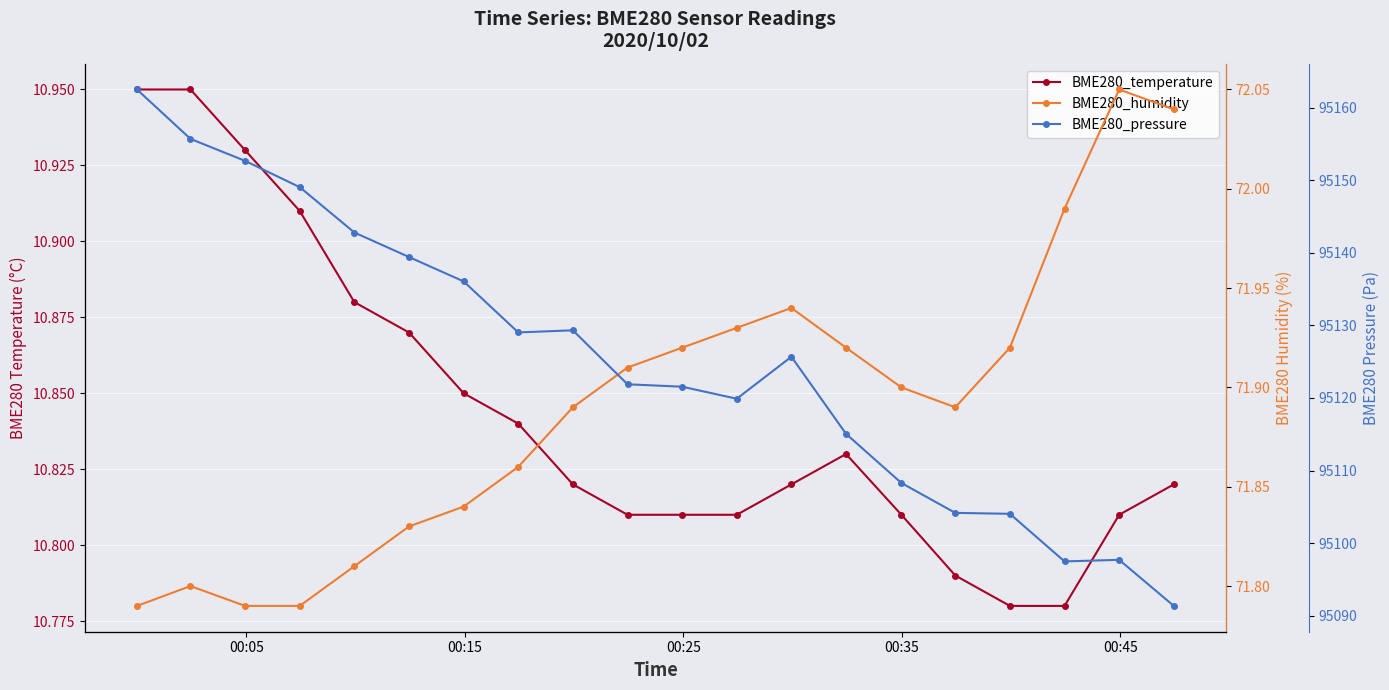

Reading left to right, list all the values displayed in this chart.

BME280_temperature: 10.9	10.9	10.9	10.9	10.9	10.9	10.8	10.8	10.8	10.8	10.8	10.8	10.8	10.8	10.8	10.8	10.8	10.8	10.8	10.8
BME280_humidity: 71.8	71.8	71.8	71.8	71.8	71.8	71.8	71.9	71.9	71.9	71.9	71.9	71.9	71.9	71.9	71.9	71.9	72.0	72.0	72.0
BME280_pressure: 95162.5	95155.7	95152.7	95149.1	95142.8	95139.4	95136.1	95129.0	95129.3	95121.9	95121.6	95119.9	95125.7	95115.1	95108.3	95104.2	95104.0	95097.5	95097.7	95091.3